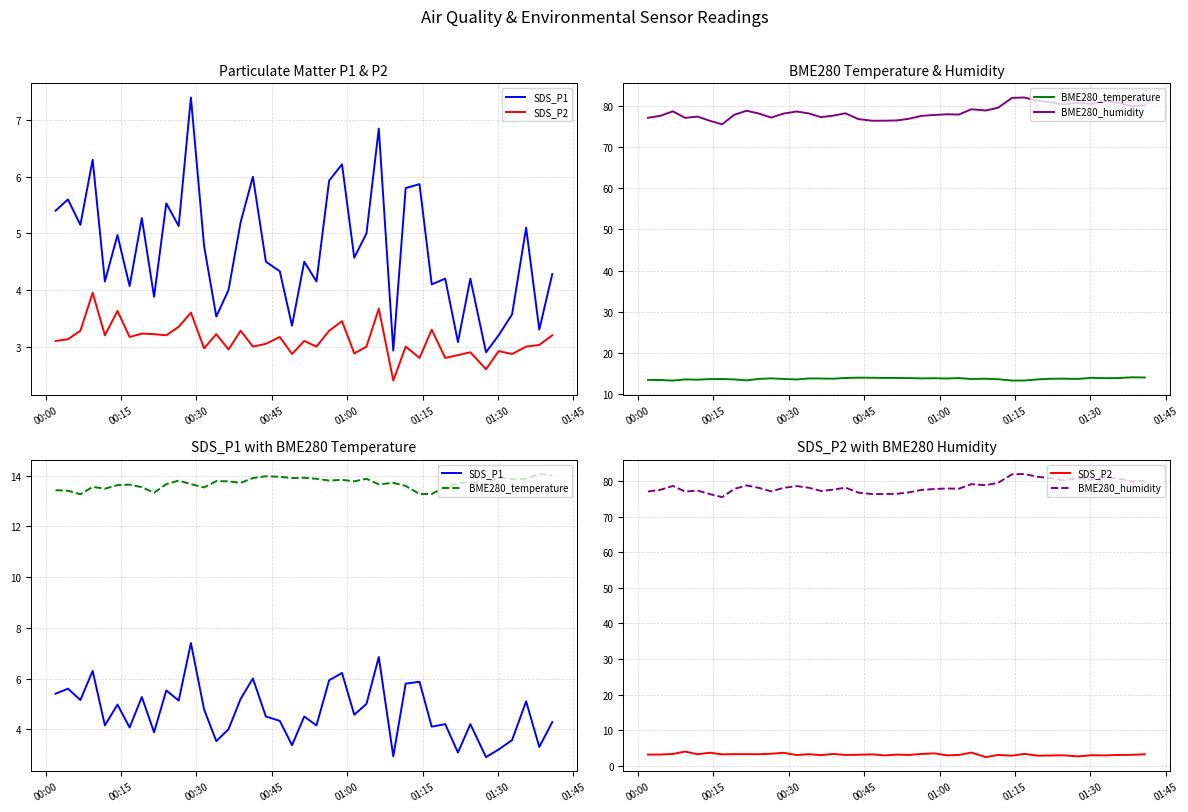

True or false: BME280_humidity has a value of 111.3 at 26.

False